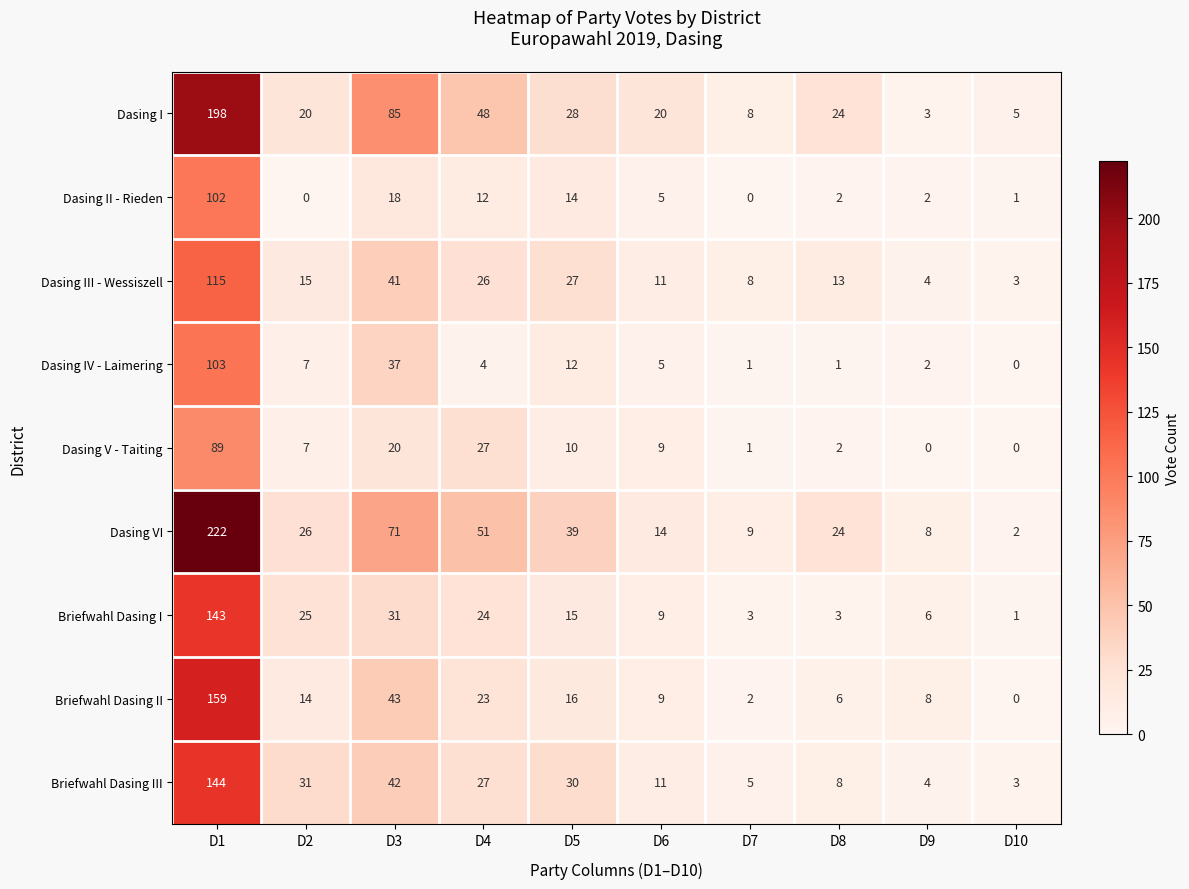

At which category is the sum across all series the highest?

D1